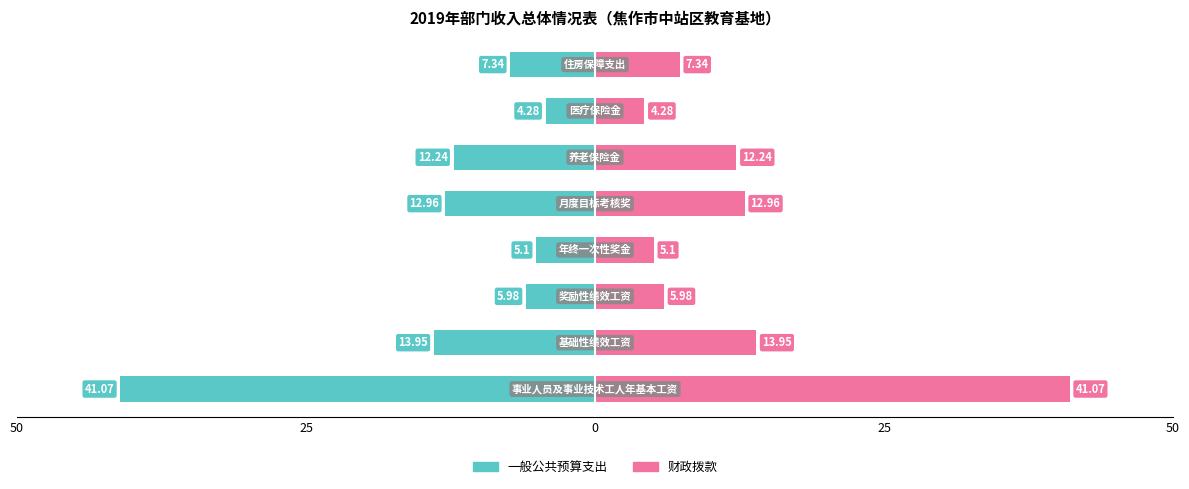

Reading left to right, transcribe all the data shown in this chart.

一般公共预算支出: -41.1	-13.9	-6.0	-5.1	-13.0	-12.2	-4.3	-7.3
财政拨款: 41.1	13.9	6.0	5.1	13.0	12.2	4.3	7.3